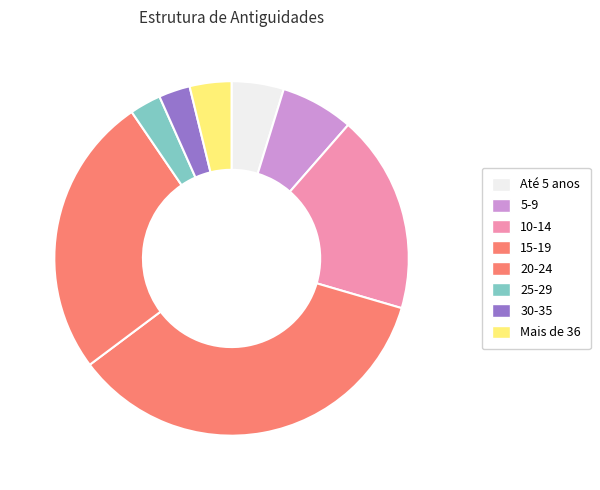

To the nearest percent, what is the combined percentage of 20-24 and Até 5 anos?

30%